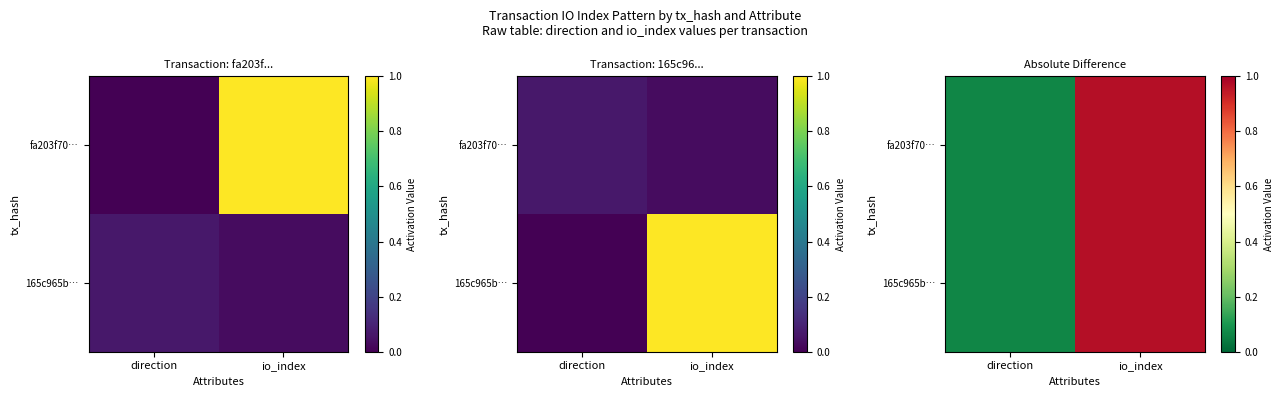

What is the lowest value of the 165c965b… series?

0.1